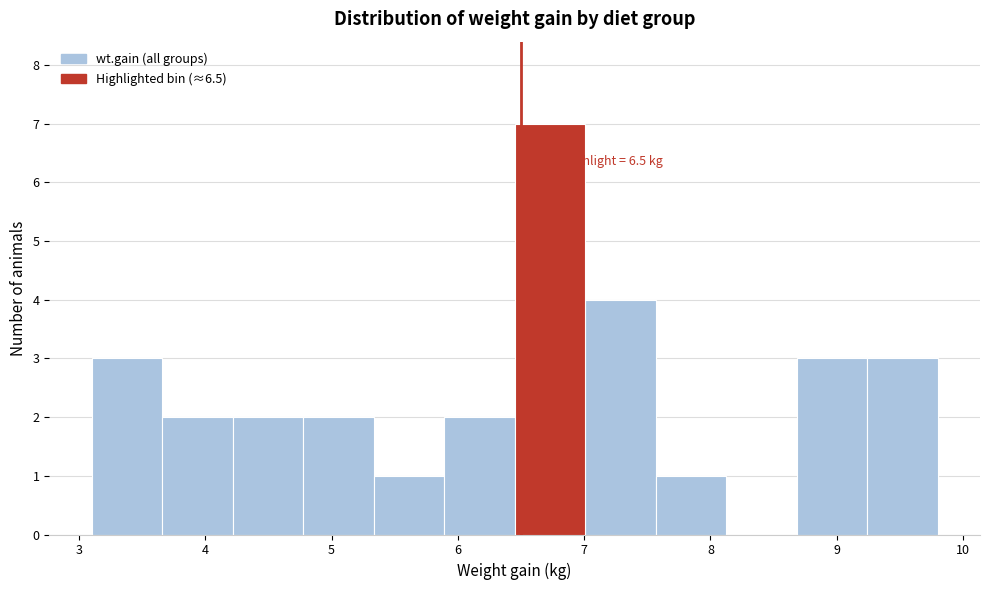

Over which range of the x-axis is the bar tallest?

6.5 to 7.0